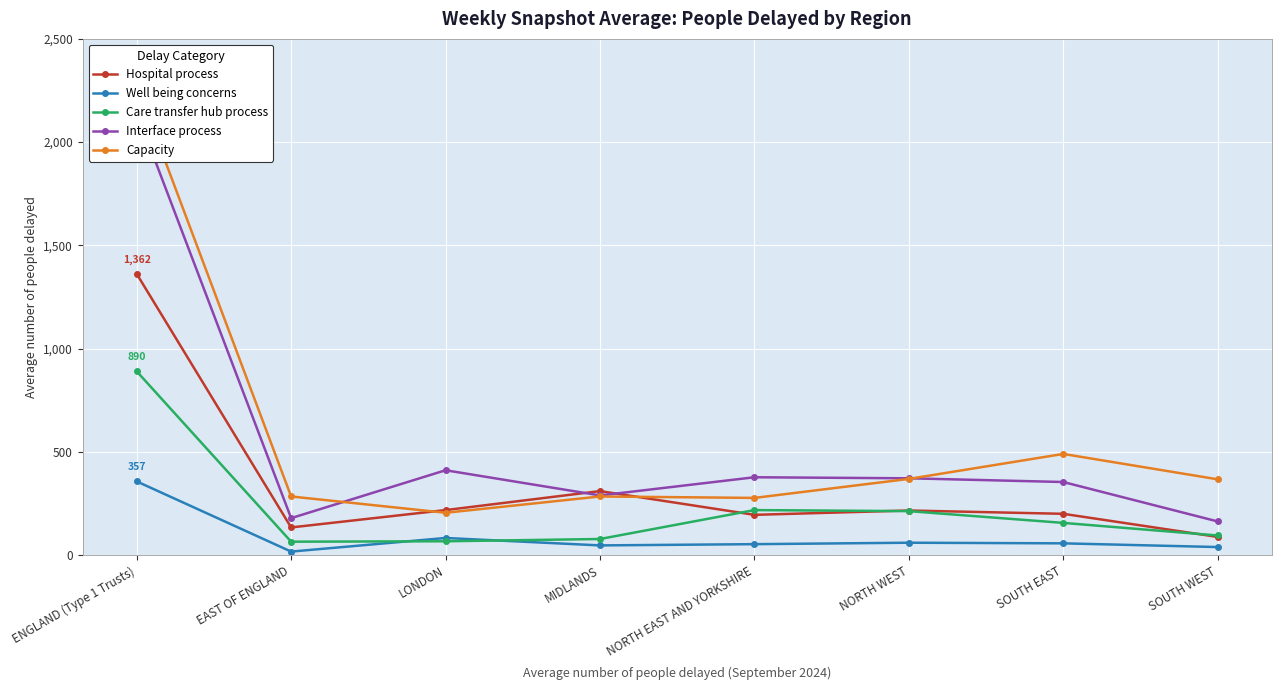

Does the chart display data point markers on the line(s)?

Yes